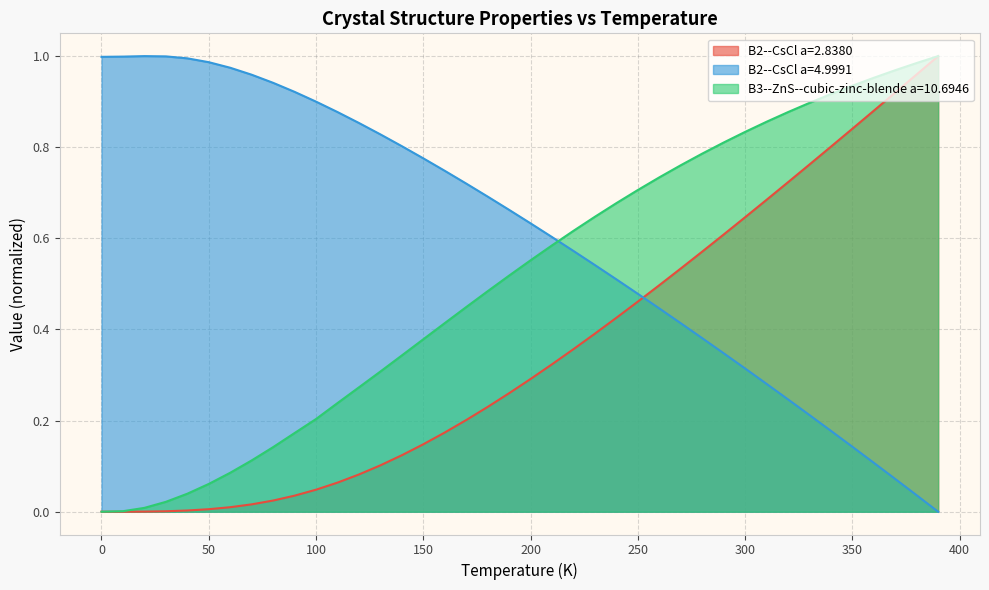

What is the sum of all B3--ZnS--cubic-zinc-blende a=10.6946 values?

20.3